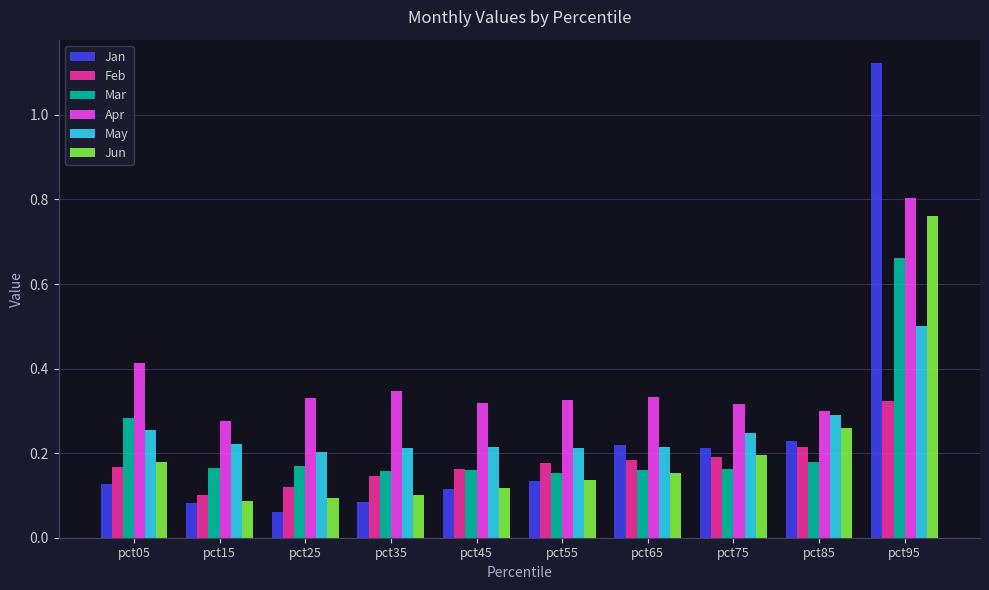

What is the difference between the maximum and second lowest values in the Jan series?

1.0